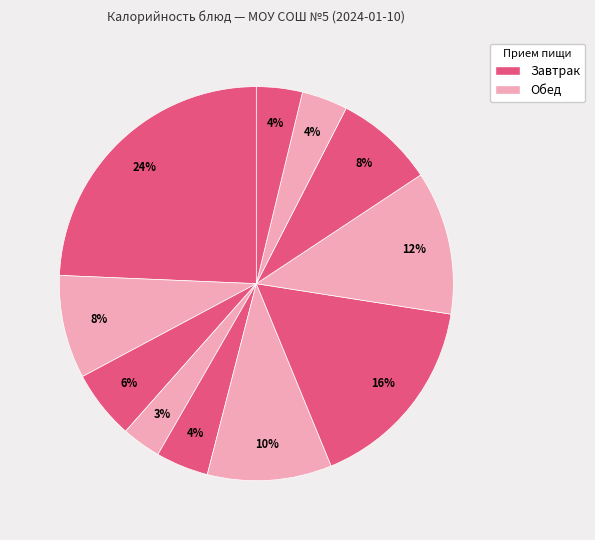

Count the number of slices in the pie.

11